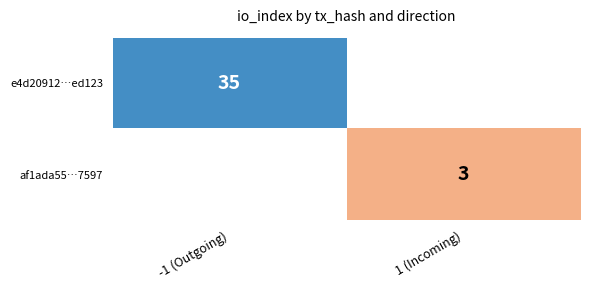

The af1ada55…7597 series shows 5.3 at 1 (Incoming). True or false?

False